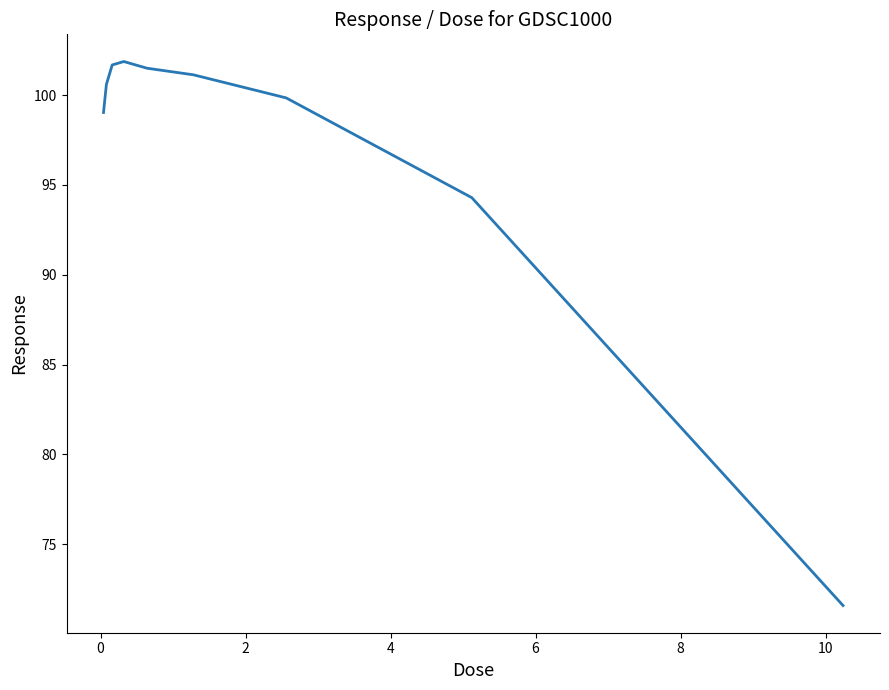

What is the difference between the maximum and minimum values?

30.3